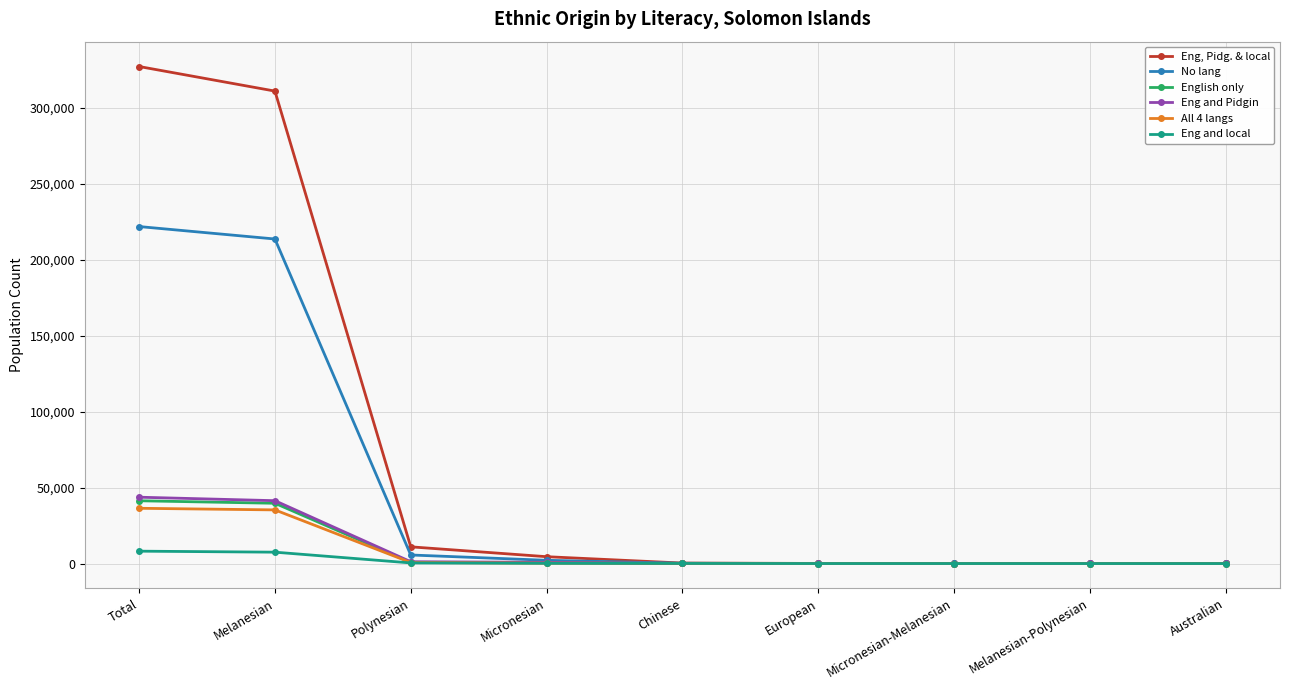

At Total, list the series in order from largest to smallest.

Eng, Pidg. & local, No lang, Eng and Pidgin, English only, All 4 langs, Eng and local